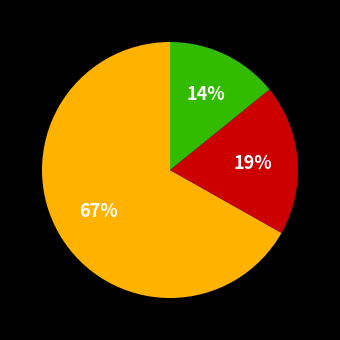

To the nearest percent, what is the average slice percentage?

33%